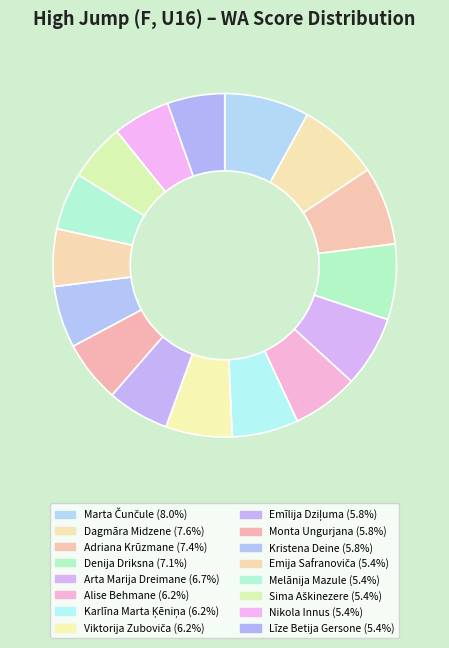

How many segments does this pie chart have?

16